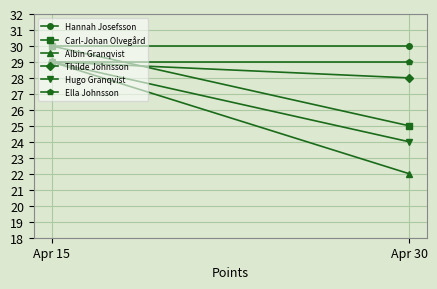

What is the value of the Ella Johnsson point at the 1st from the left?

29